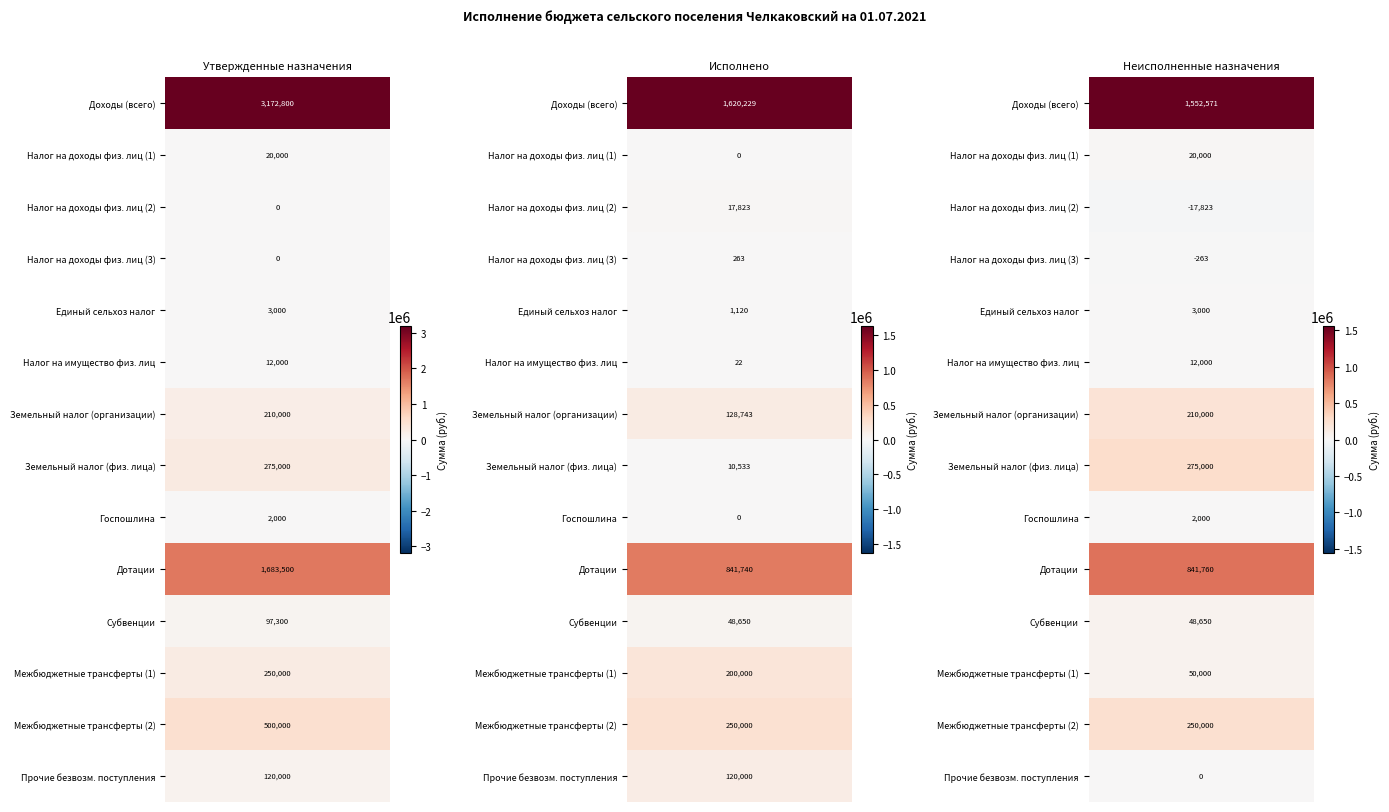

How many values in Неисполненные назначения are below zero?

2